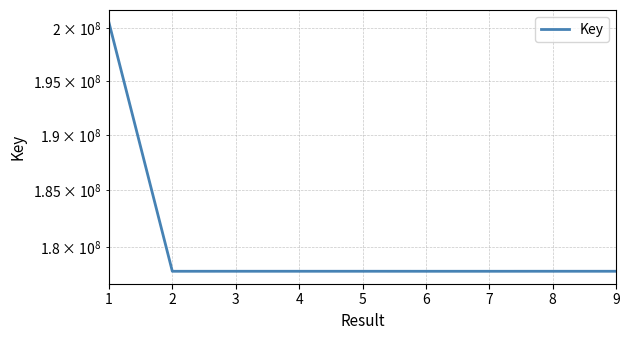

What is the difference between the values at 8 and 1?

22639520